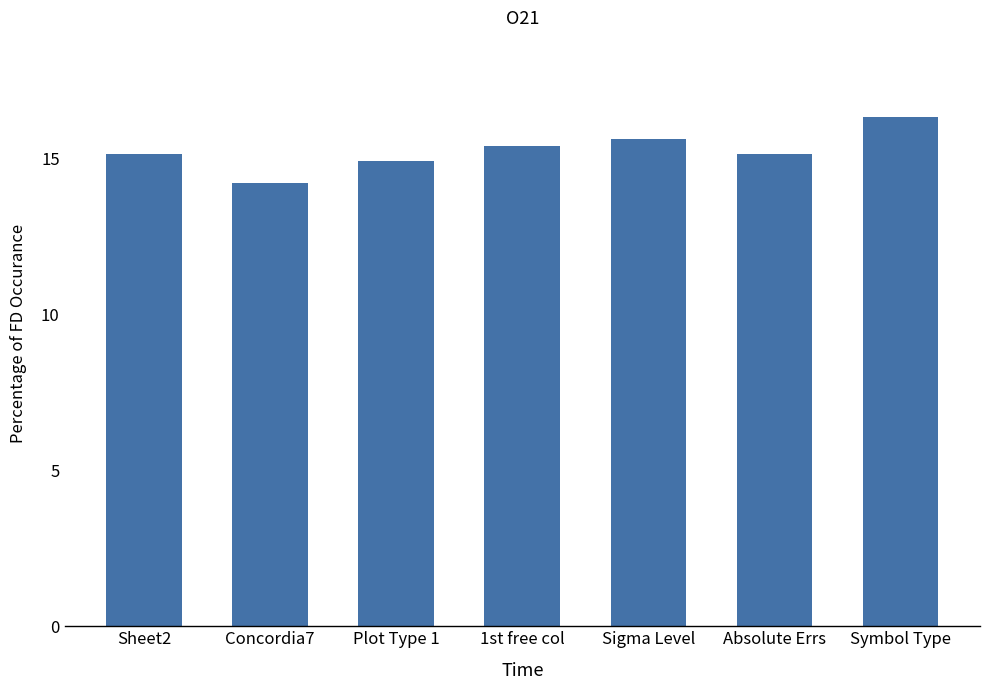

Are the bars grouped side by side (vs. stacked)?

No